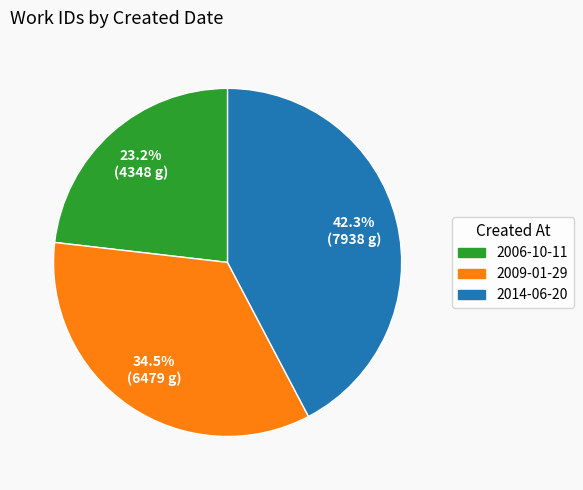

Does 2014-06-20 represent more than half of the total?

No